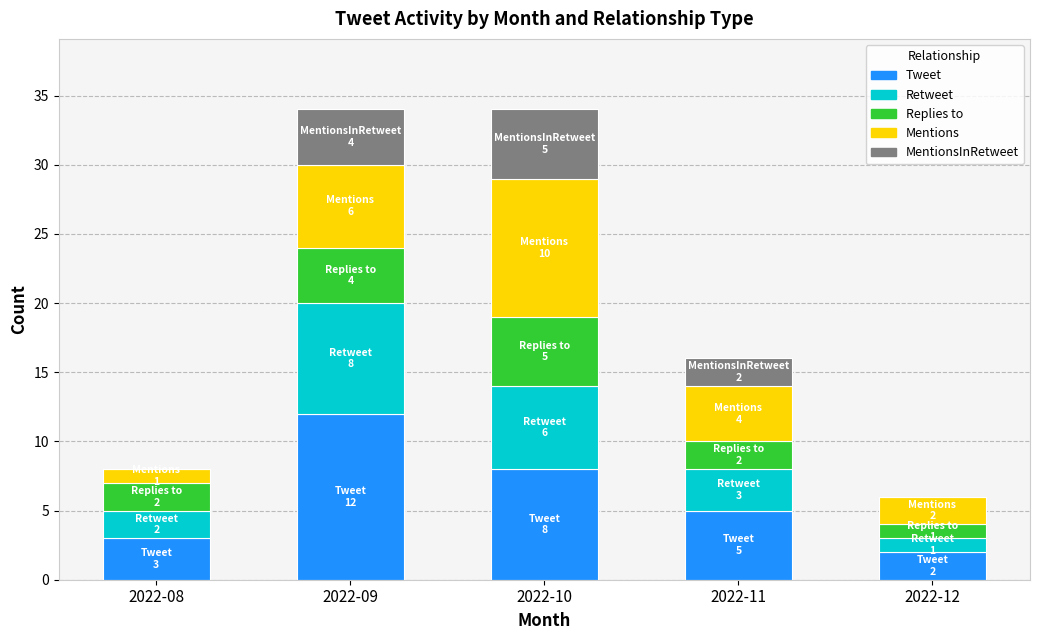

True or false: Tweet has a value of 2 at 2022-10.

False